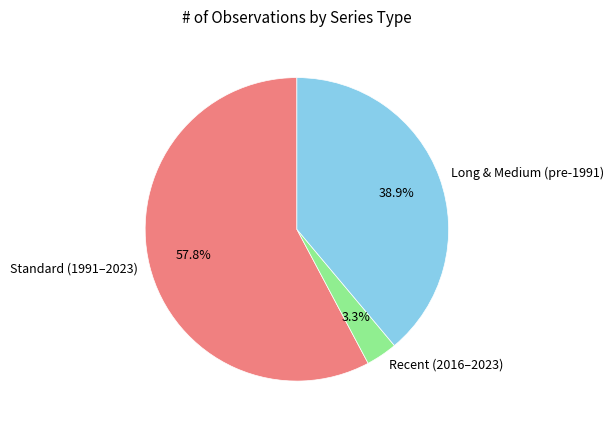

To the nearest percent, what is the average slice percentage?

33%